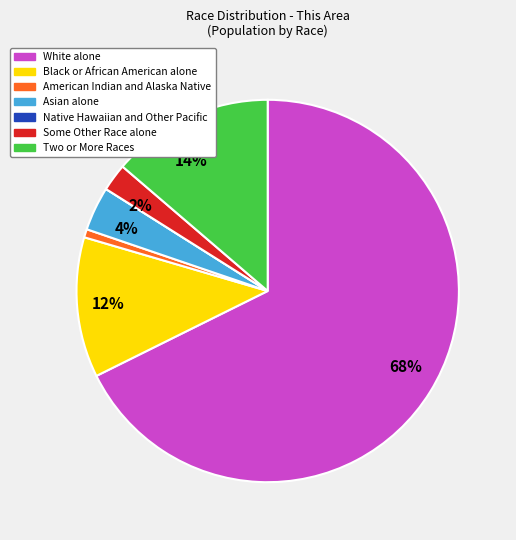

Does any single category account for the majority?

Yes